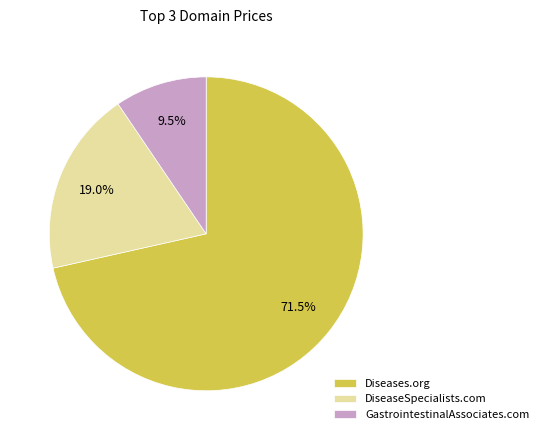

Is Diseases.org the majority of the pie?

Yes